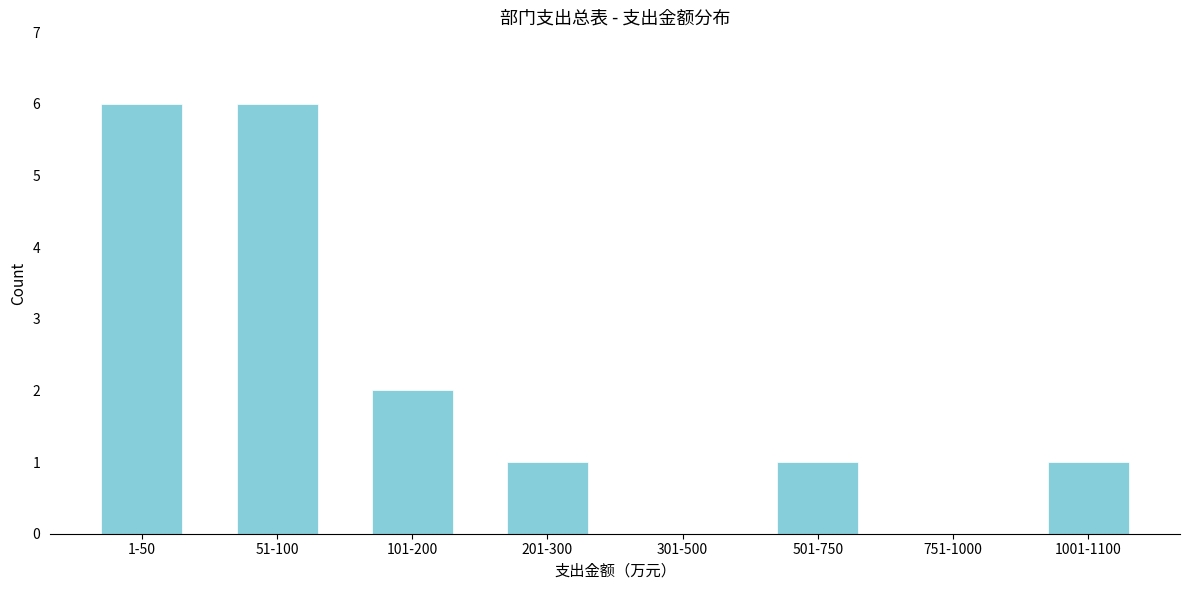

Reading left to right, transcribe all the data shown in this chart.

1-50=6	51-100=6	101-200=2	201-300=1	301-500=0	501-750=1	751-1000=0	1001-1100=1